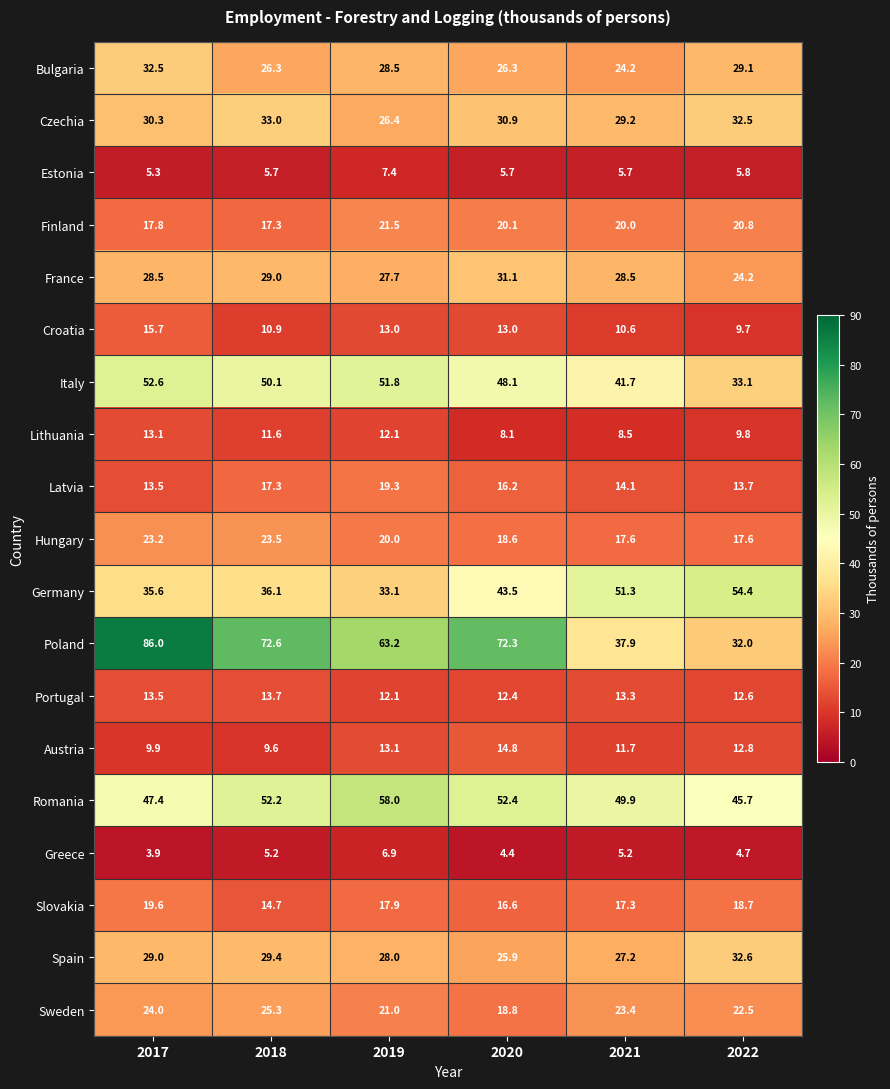

True or false: Greece has a value of 4.7 at 2022.

True